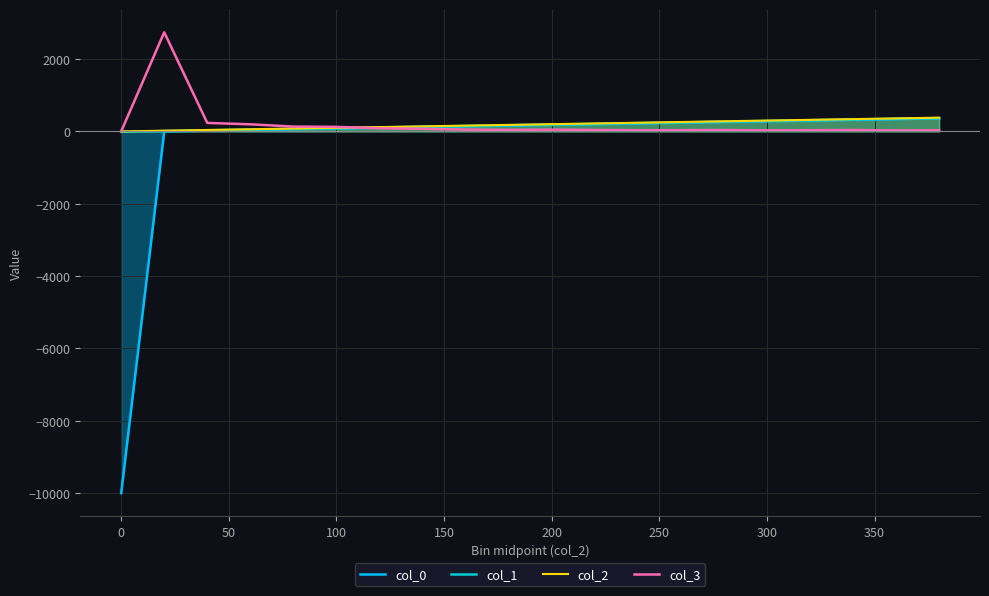

Which has a higher value, −50 or 350?

350